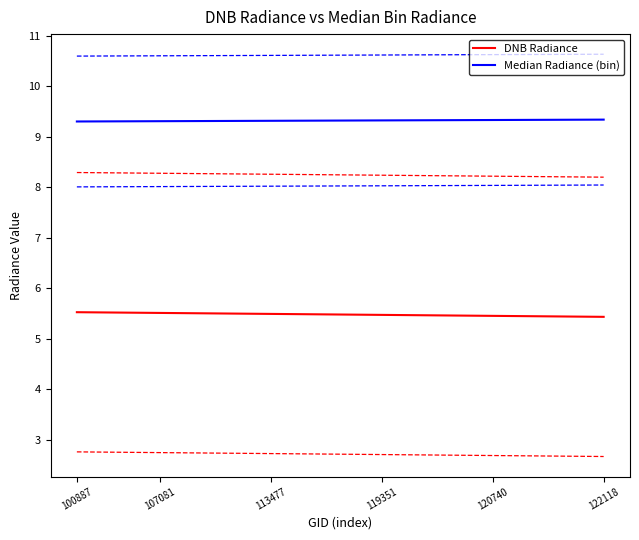

Count the number of data series in this chart.

2